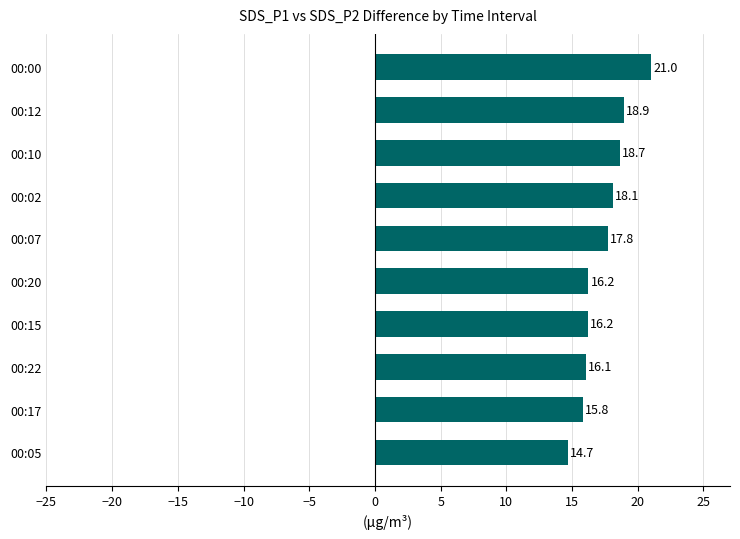

How many series are shown in this chart?

1